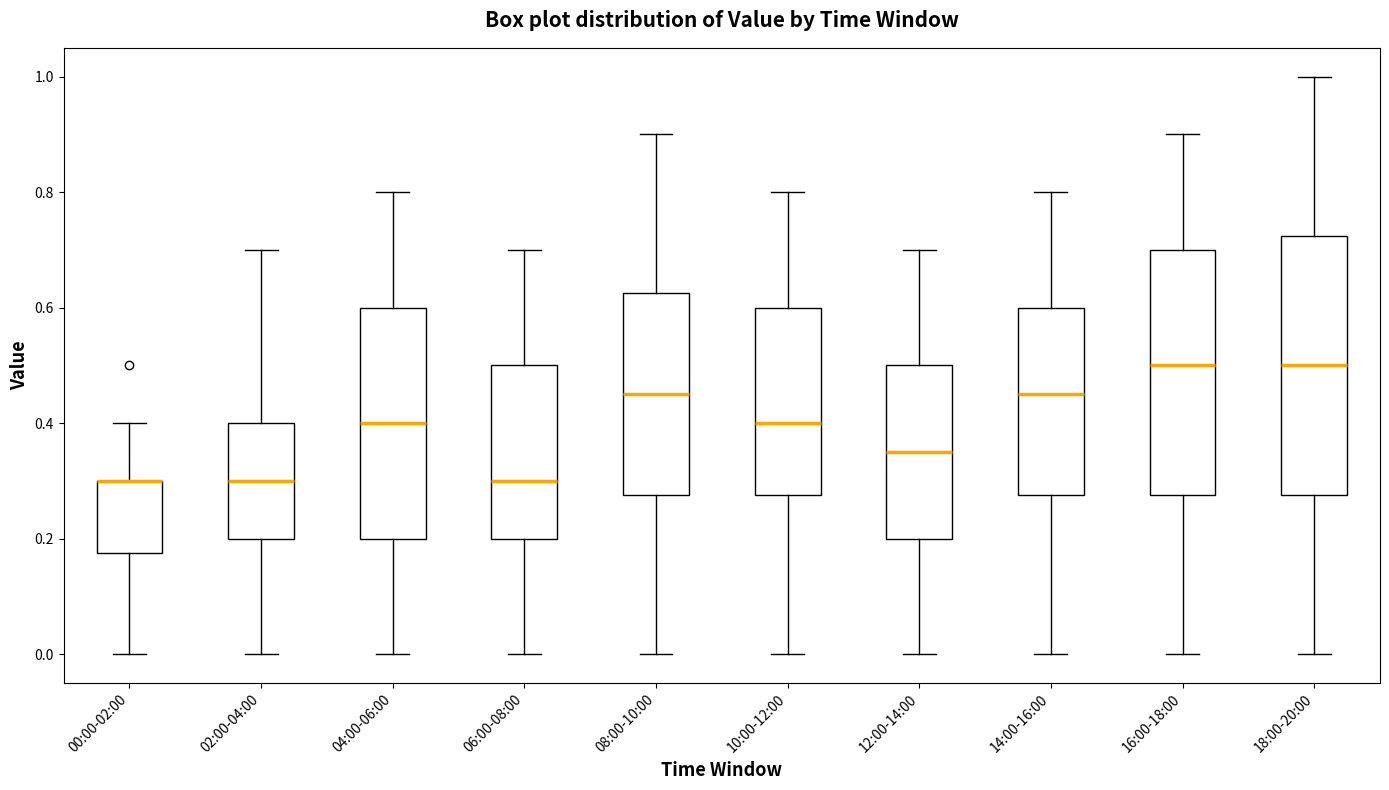

Reading left to right, transcribe this box plot: for each box, give where its median line is, the range the box spans, and where its two whiskers end, as read against the y-axis. The values are not printed on the chart, so give them approximately, as read against the axis.

00:00-02:00: median 0.30 (drawn on the box's upper edge), box 0.18 to 0.30, whiskers 0.00 to 0.40
02:00-04:00: median 0.30, box 0.20 to 0.40, whiskers 0.00 to 0.70
04:00-06:00: median 0.40, box 0.20 to 0.60, whiskers 0.00 to 0.80
06:00-08:00: median 0.30, box 0.20 to 0.50, whiskers 0.00 to 0.70
08:00-10:00: median 0.46, box 0.28 to 0.62, whiskers 0.00 to 0.90
10:00-12:00: median 0.40, box 0.28 to 0.60, whiskers 0.00 to 0.80
12:00-14:00: median 0.36, box 0.20 to 0.50, whiskers 0.00 to 0.70
14:00-16:00: median 0.46, box 0.28 to 0.60, whiskers 0.00 to 0.80
16:00-18:00: median 0.50, box 0.28 to 0.70, whiskers 0.00 to 0.90
18:00-20:00: median 0.50, box 0.28 to 0.72, whiskers 0.00 to 1.00